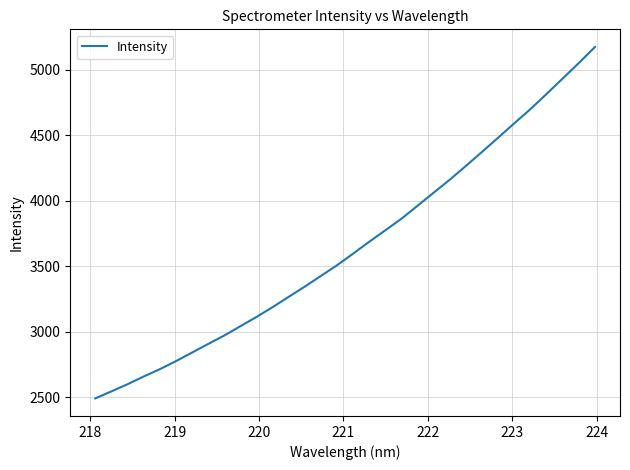

What is the sum of all values?

116952.5